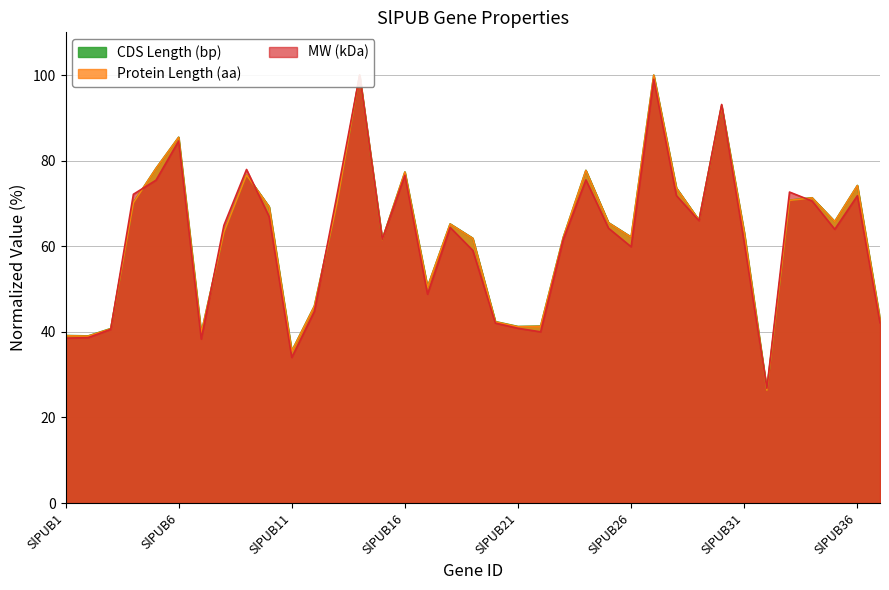

At which category does MW (kDa) reach its first local peak?

SlPUB6